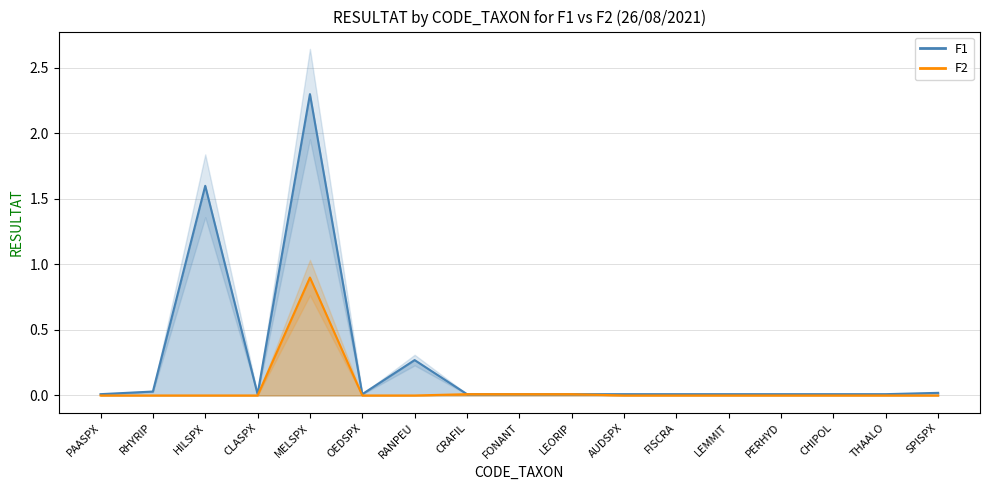

In F1, how many points are lower than both neighbors (excluding endpoints)?

2